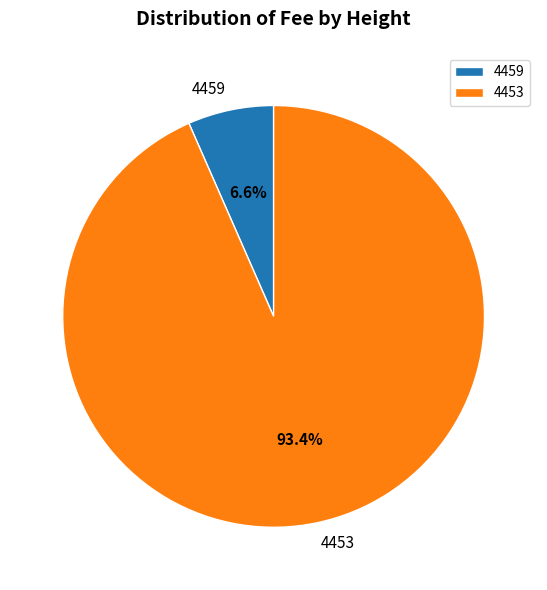

Does 4453 represent more than half of the total?

Yes